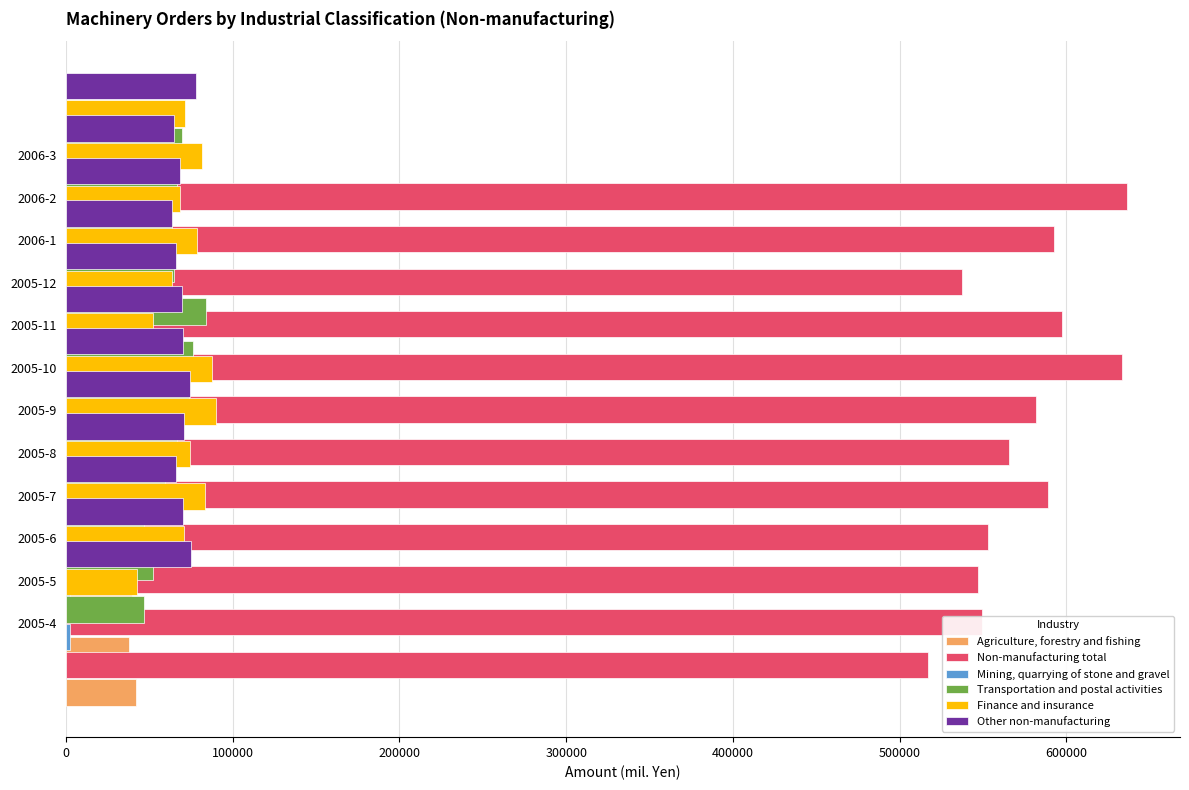

How many bars are there in total?

72